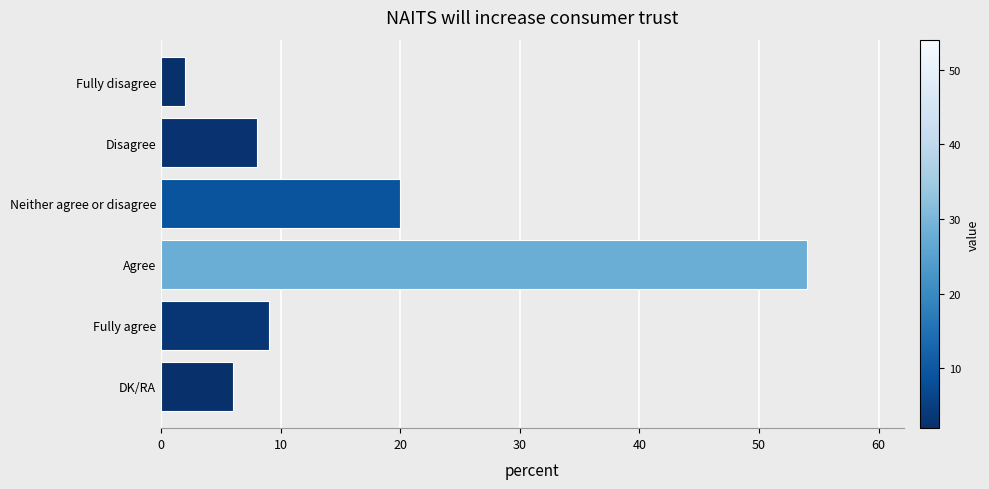

The value at Fully agree is 9. True or false?

True